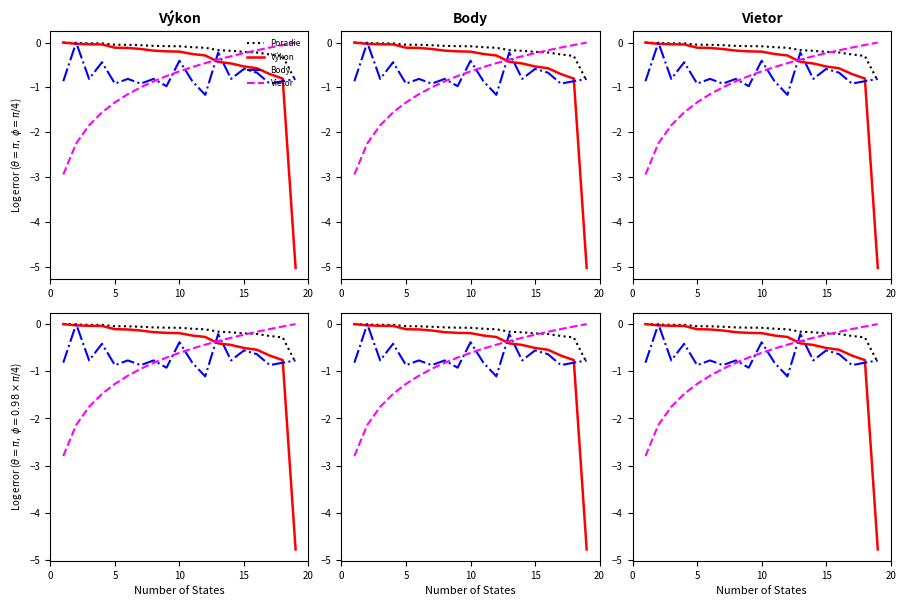

What is the total value across all series at 0?

-3.6